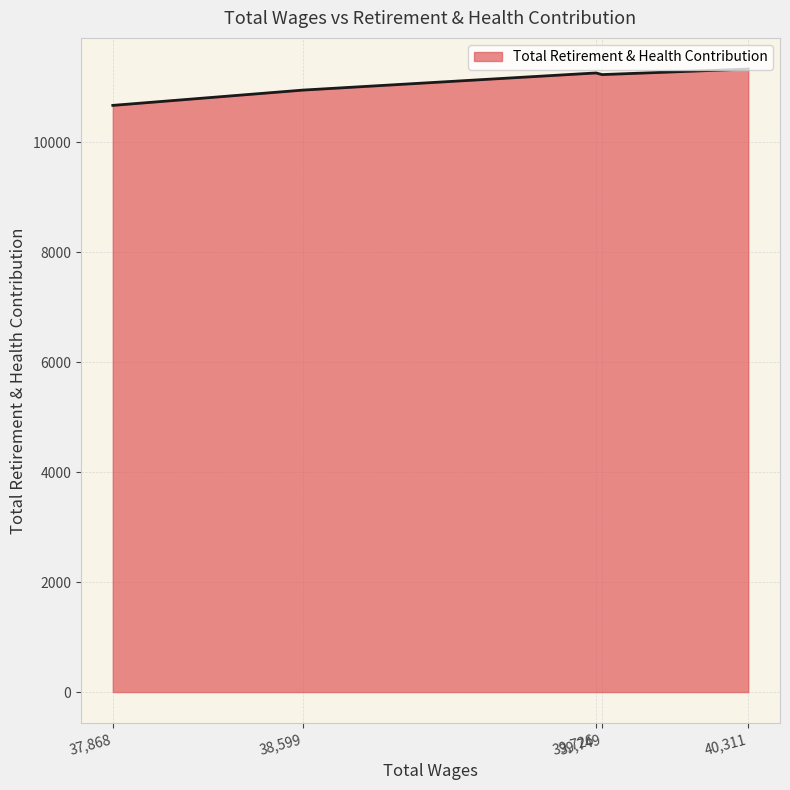

What is the average value?

11087